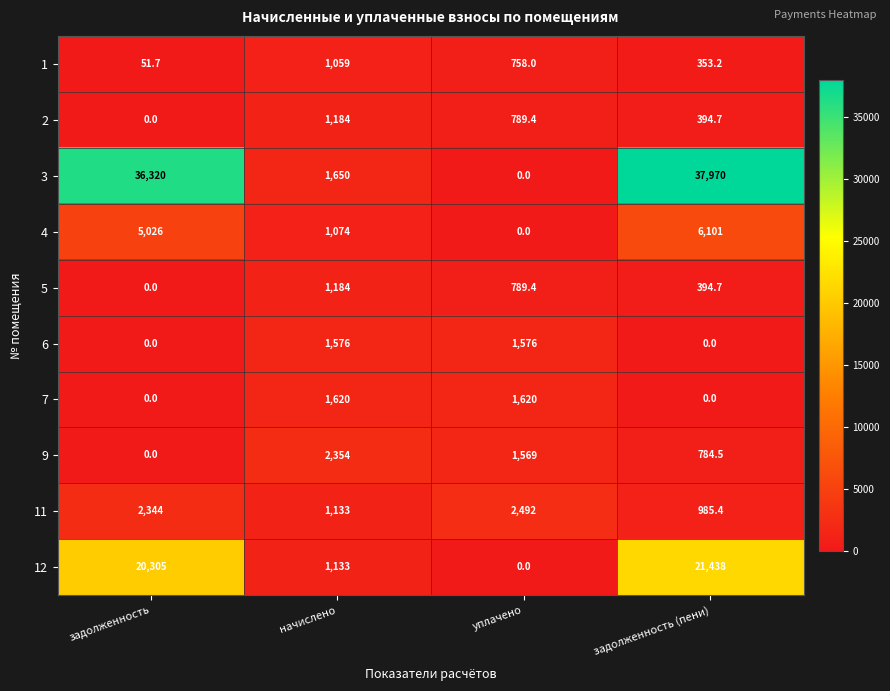

How many values in the 3 series are below 36320?

2